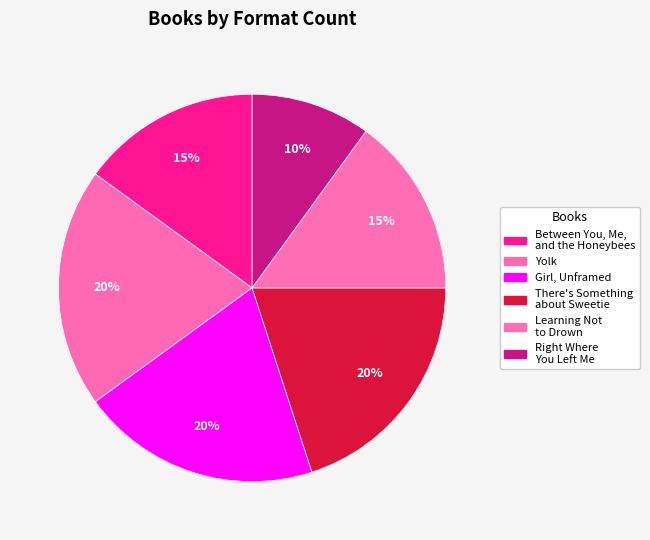

What percentage is NOT represented by Learning Not to Drown?

85.0%